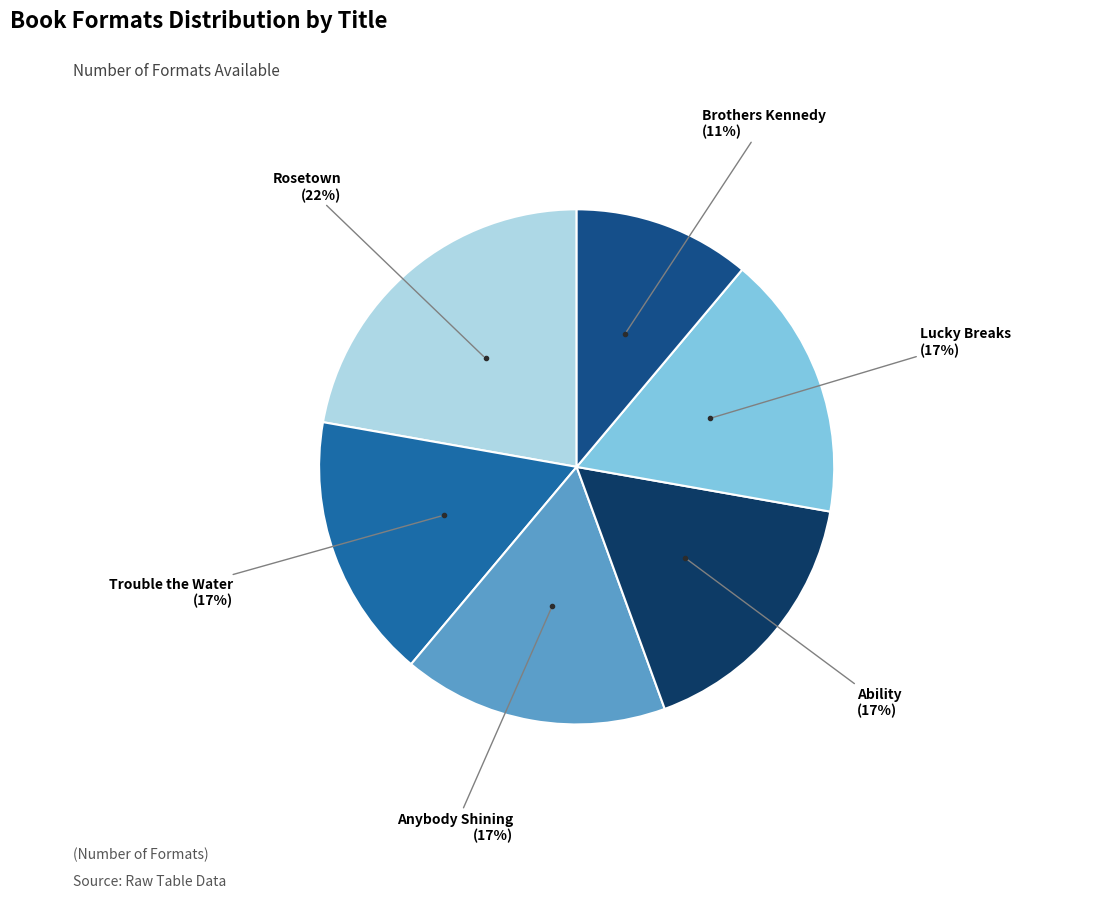

Is there any slice that represents more than half of the pie?

No